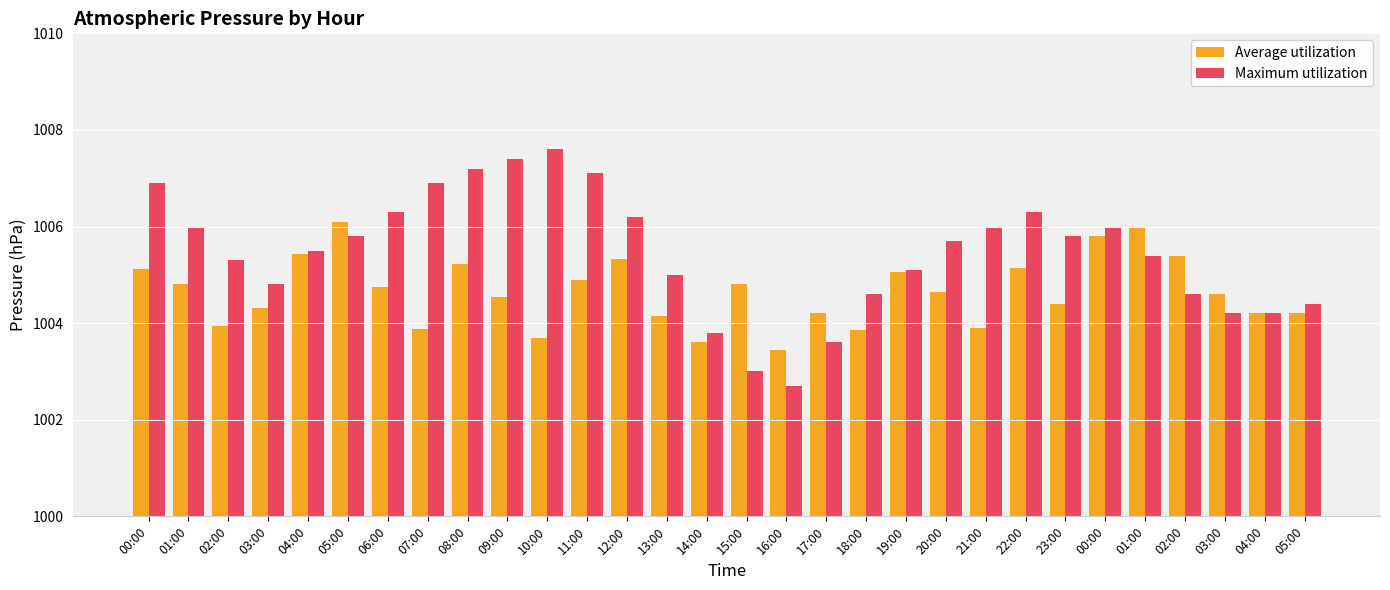

How many categories are shown in the chart?

30